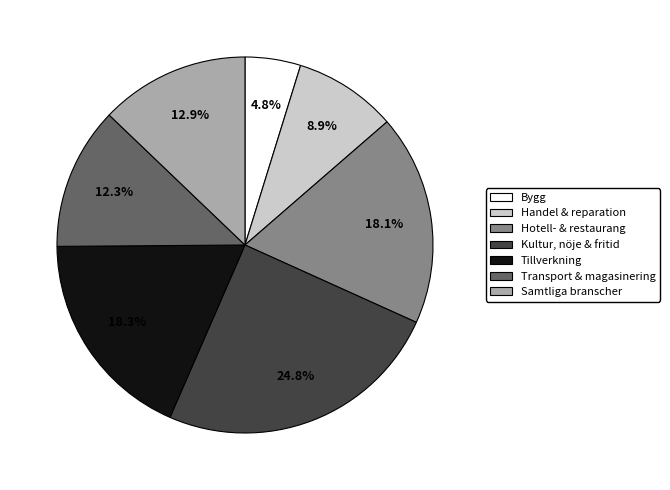

What is the smallest slice in the pie chart?

Bygg